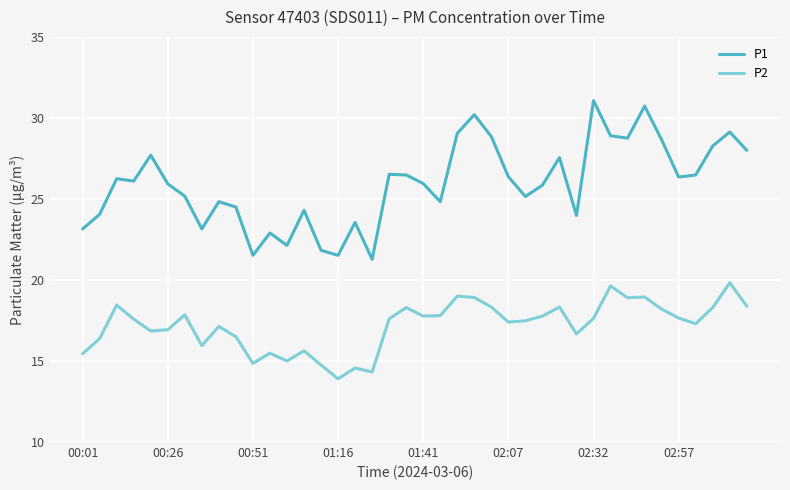

Which series has the largest total across all categories?

P1